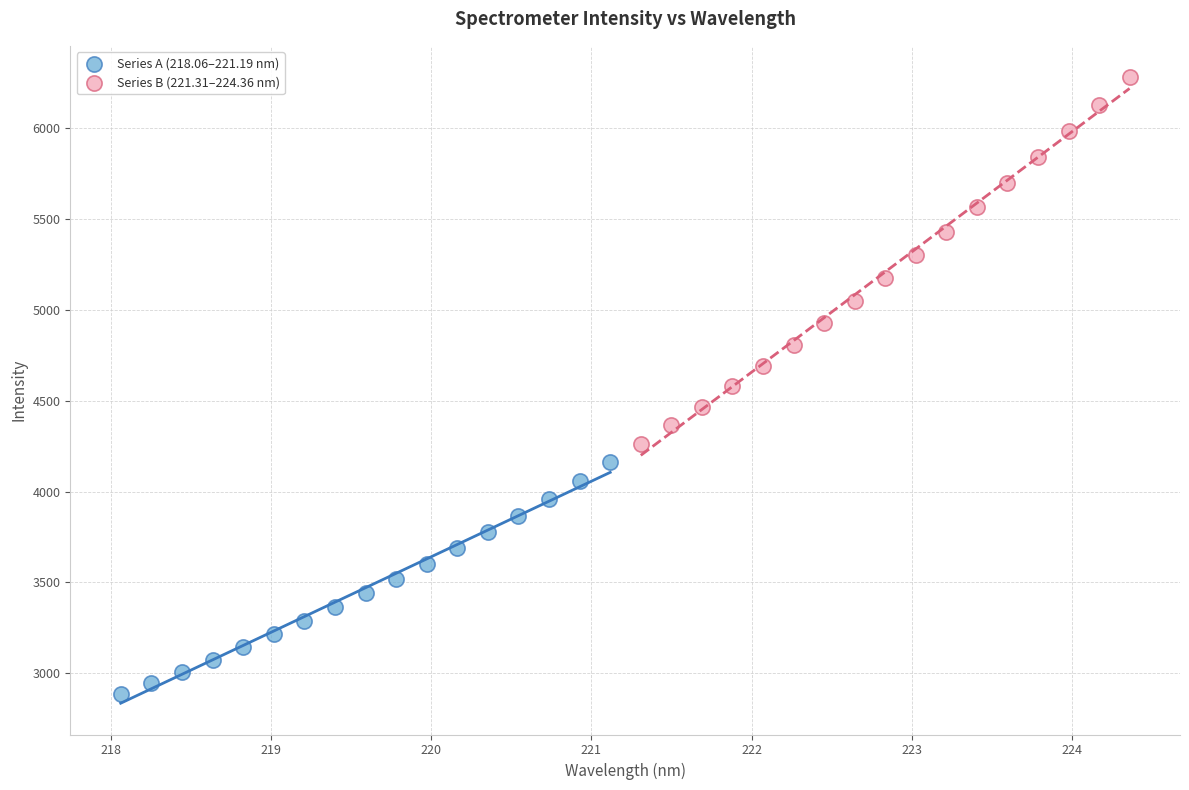

Which series reaches the minimum Y coordinate?

Series A (218.06–221.19 nm)